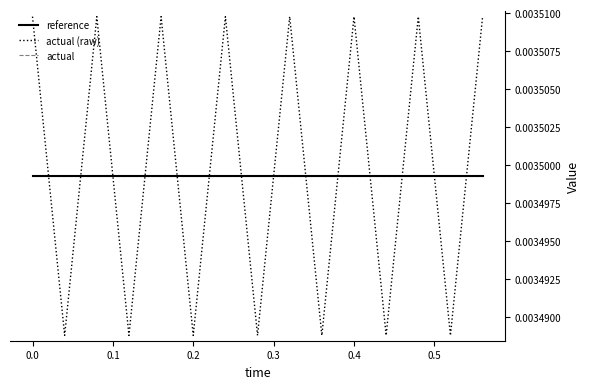

Is this an area chart (filled region under the line)?

No